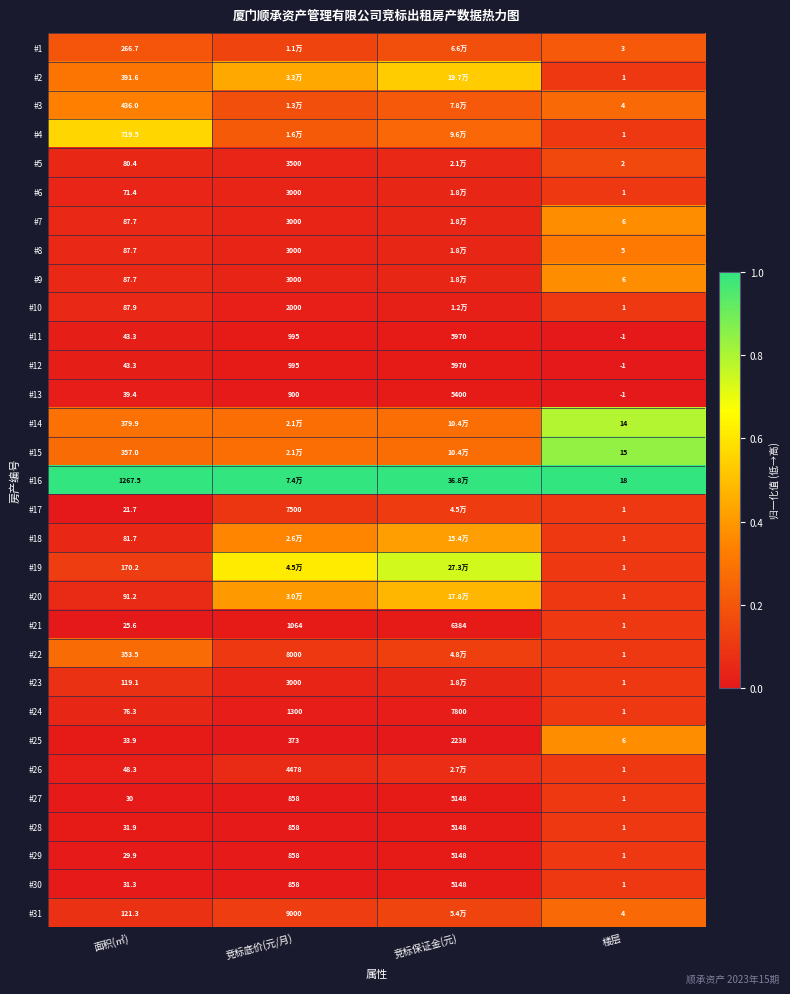

Rank the categories by #27 value from highest to lowest.

竞标保证金(元), 竞标底价(元/月), 面积(㎡), 楼层